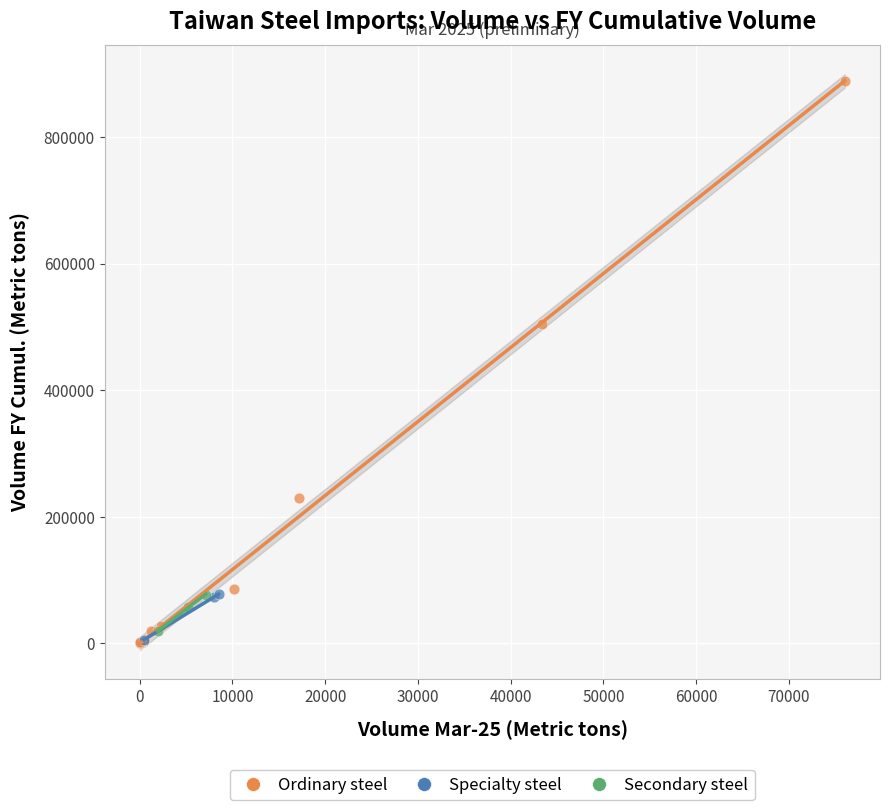

What are all the series names shown in the legend?

Ordinary steel, Specialty steel, Secondary steel